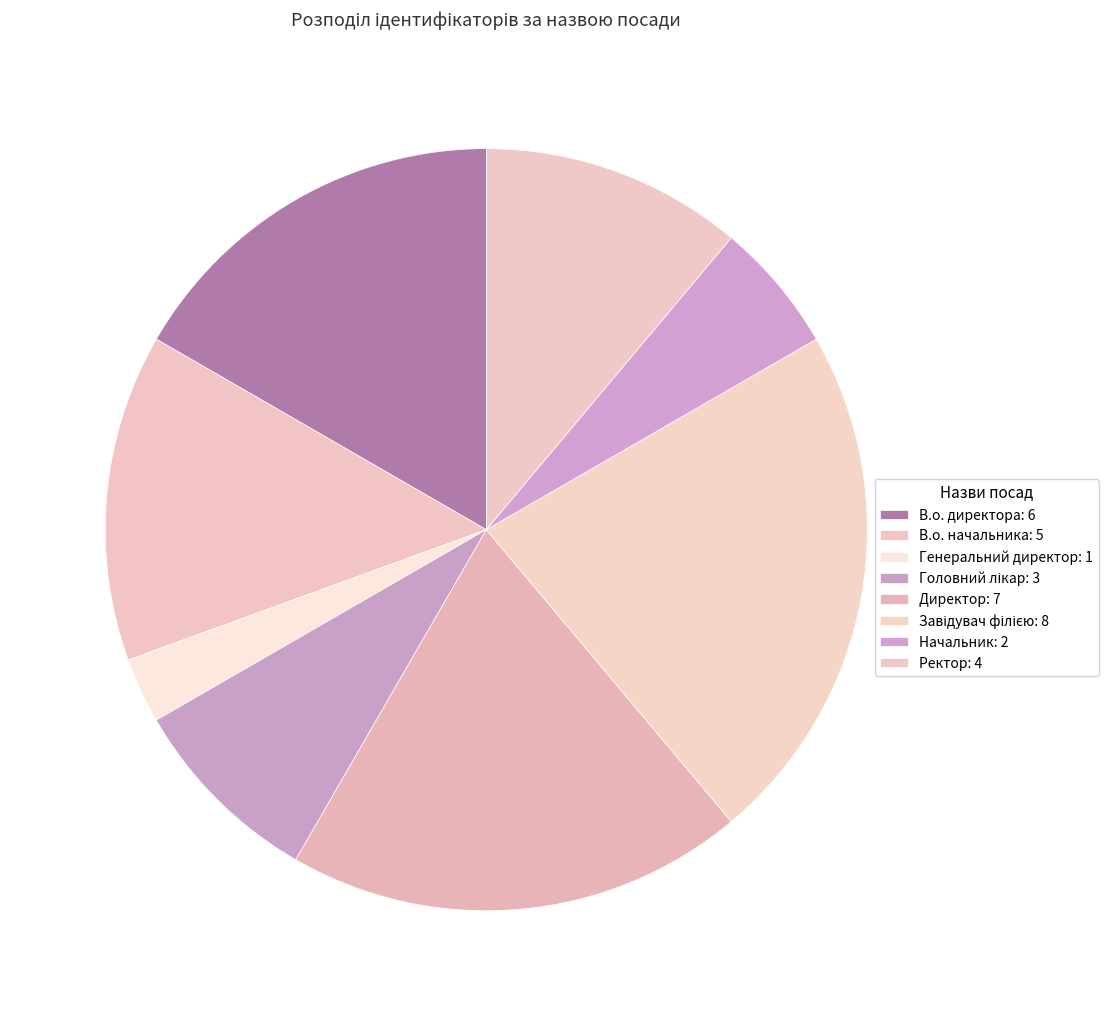

Combined, do Ректор and В.о. директора account for over 50%?

No